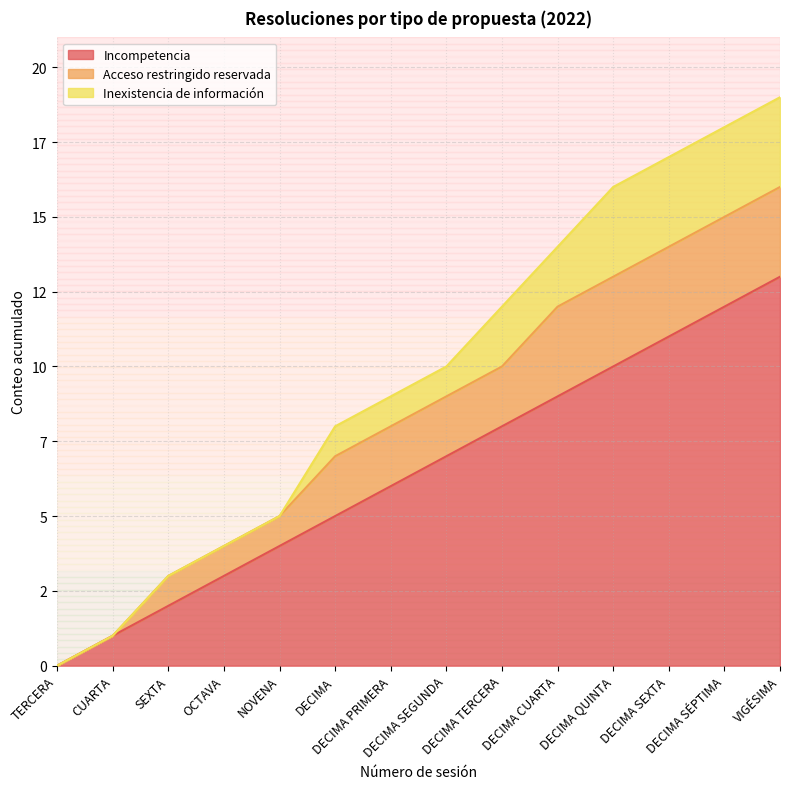

True or false: Acceso restringido reservada and Incompetencia cross at least once.

False